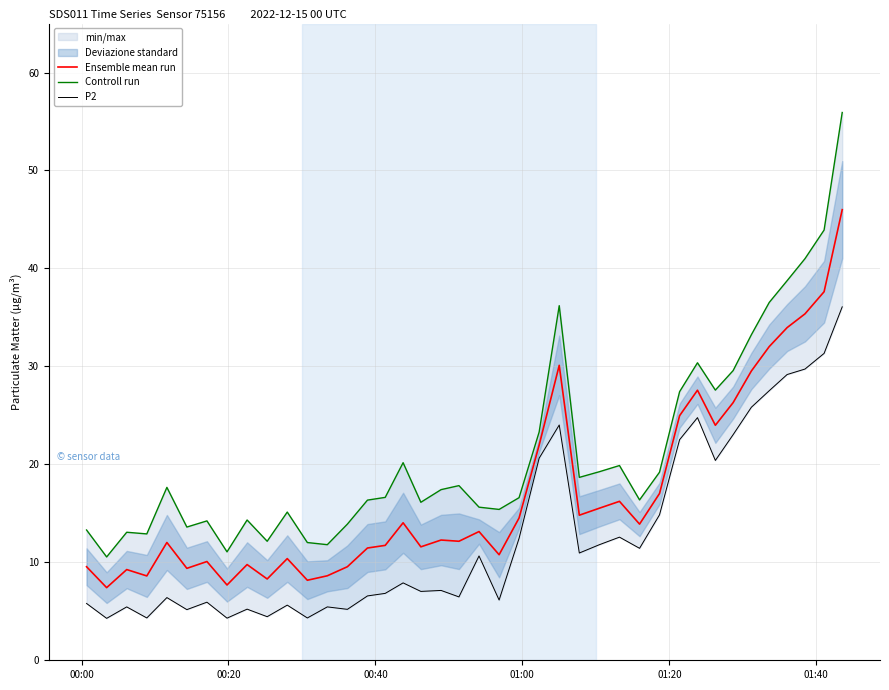

Is this an area chart (filled region under the line)?

No